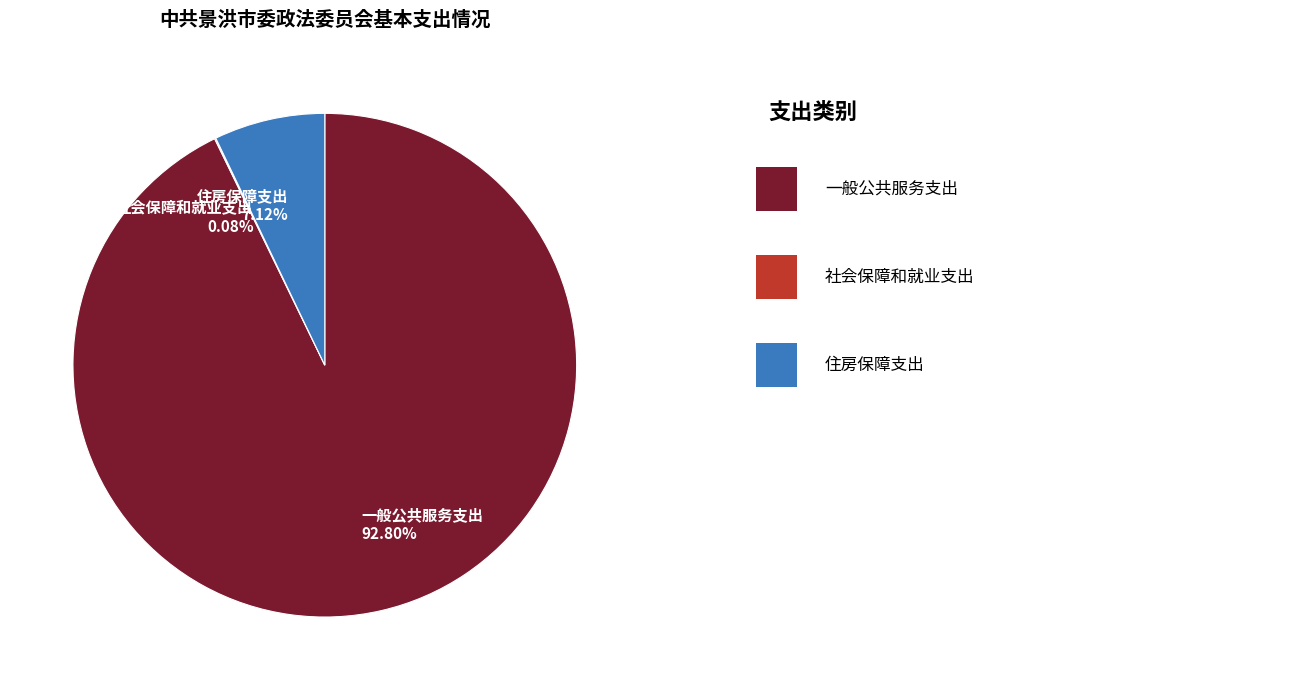

To the nearest percent, what is the difference between the largest and smallest slice percentages?

93%